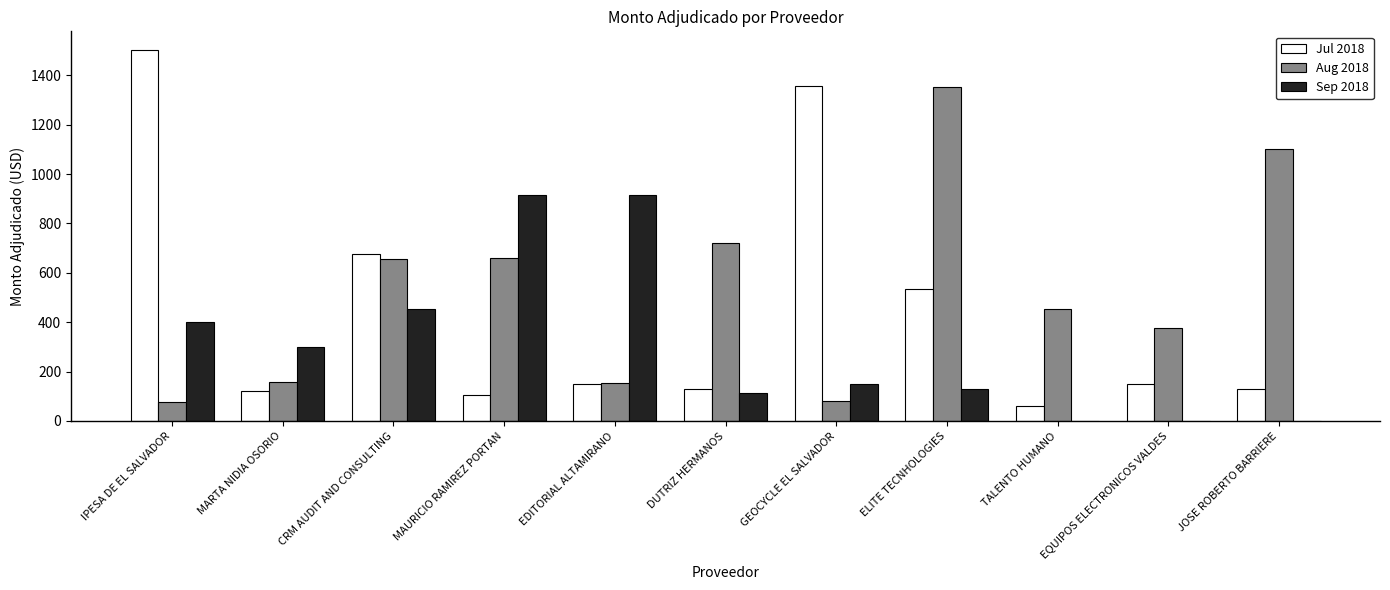

Read the Jul 2018 value at DUTRIZ HERMANOS.

128.8